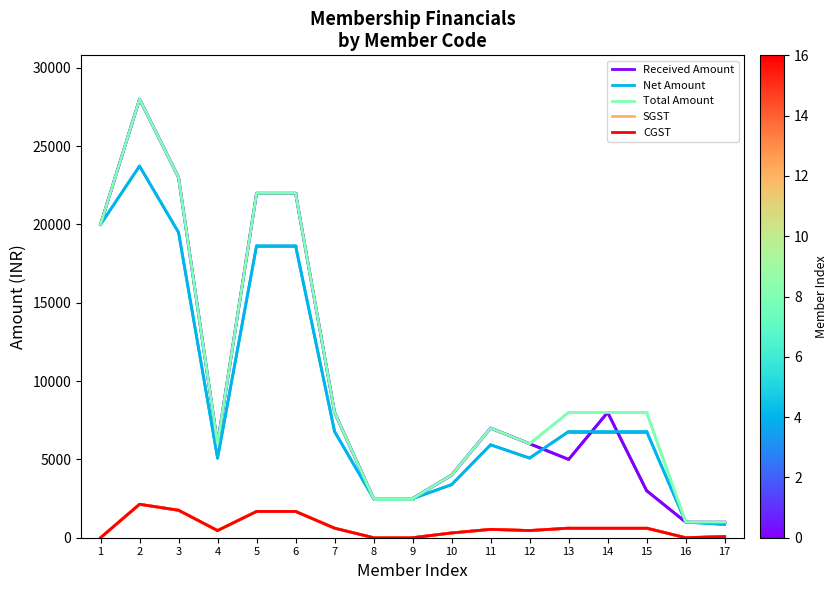

True or false: Total Amount and CGST cross at least once.

False